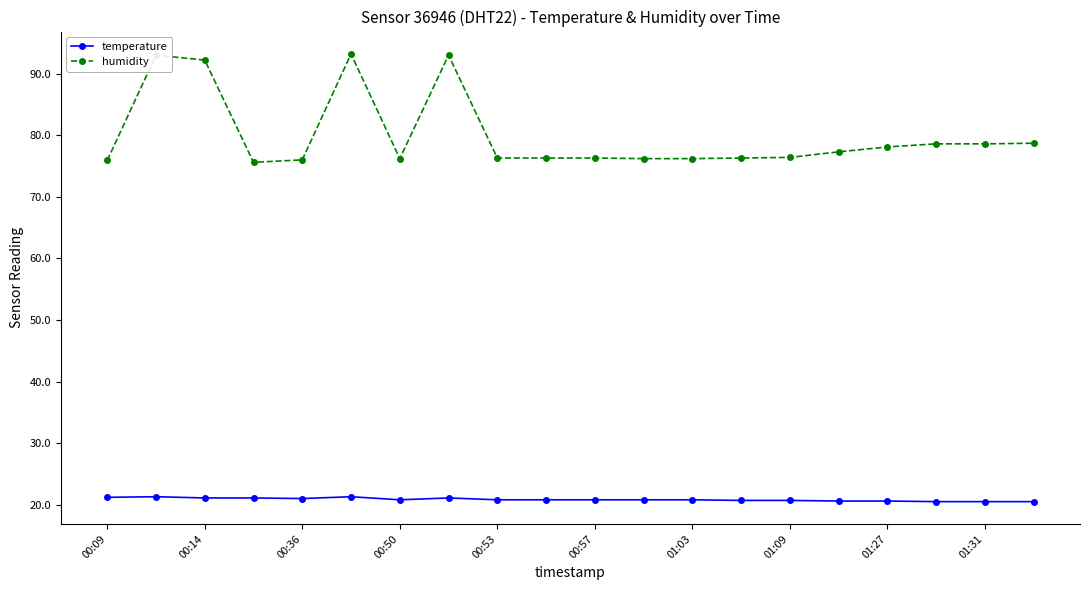

What is the difference between the maximum and minimum values in the temperature series?

0.8